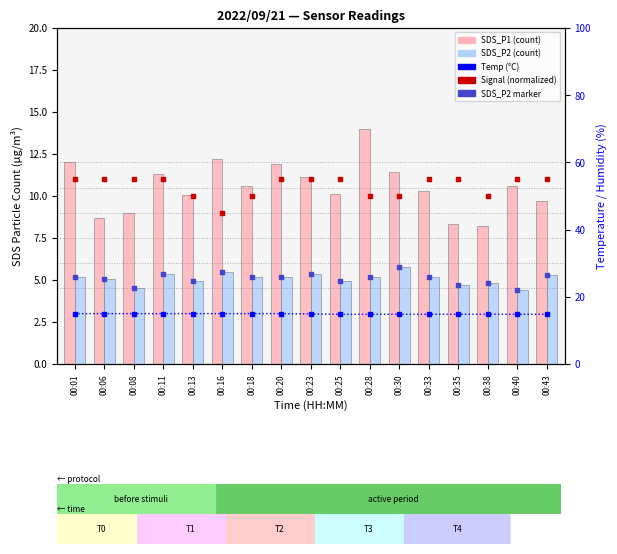

What is the total value across all series at 00:23?

47.7